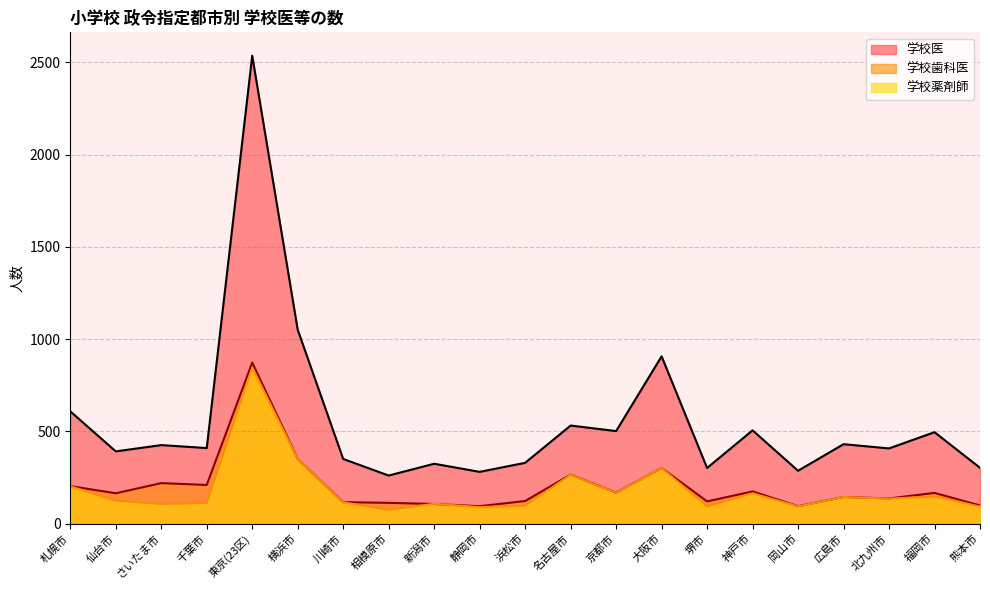

At how many categories does at least one series exceed 938?

2